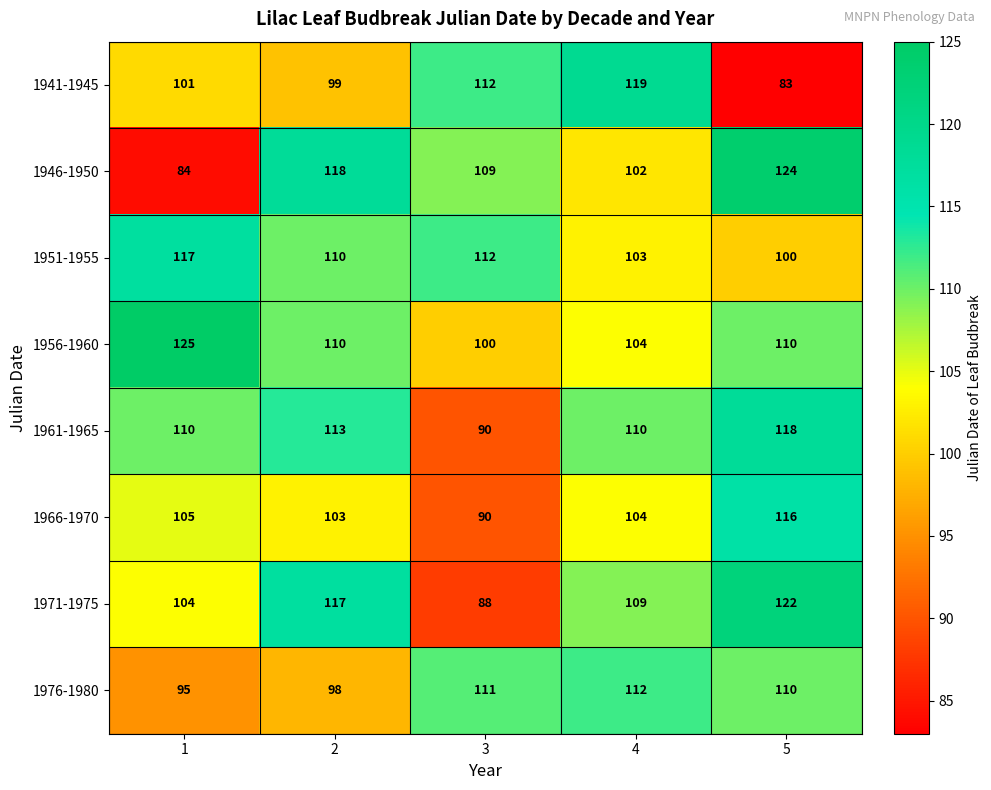

What is the smallest value displayed?

83